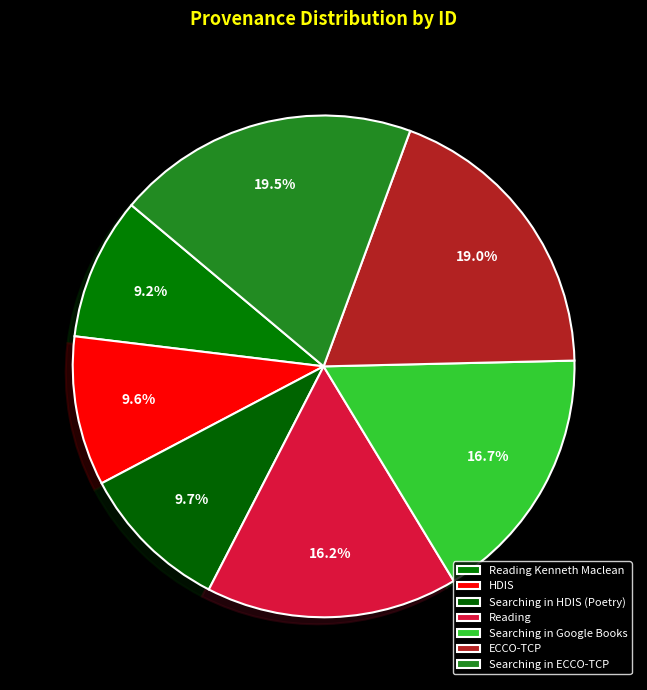

To the nearest percent, what portion does Reading represent?

16%